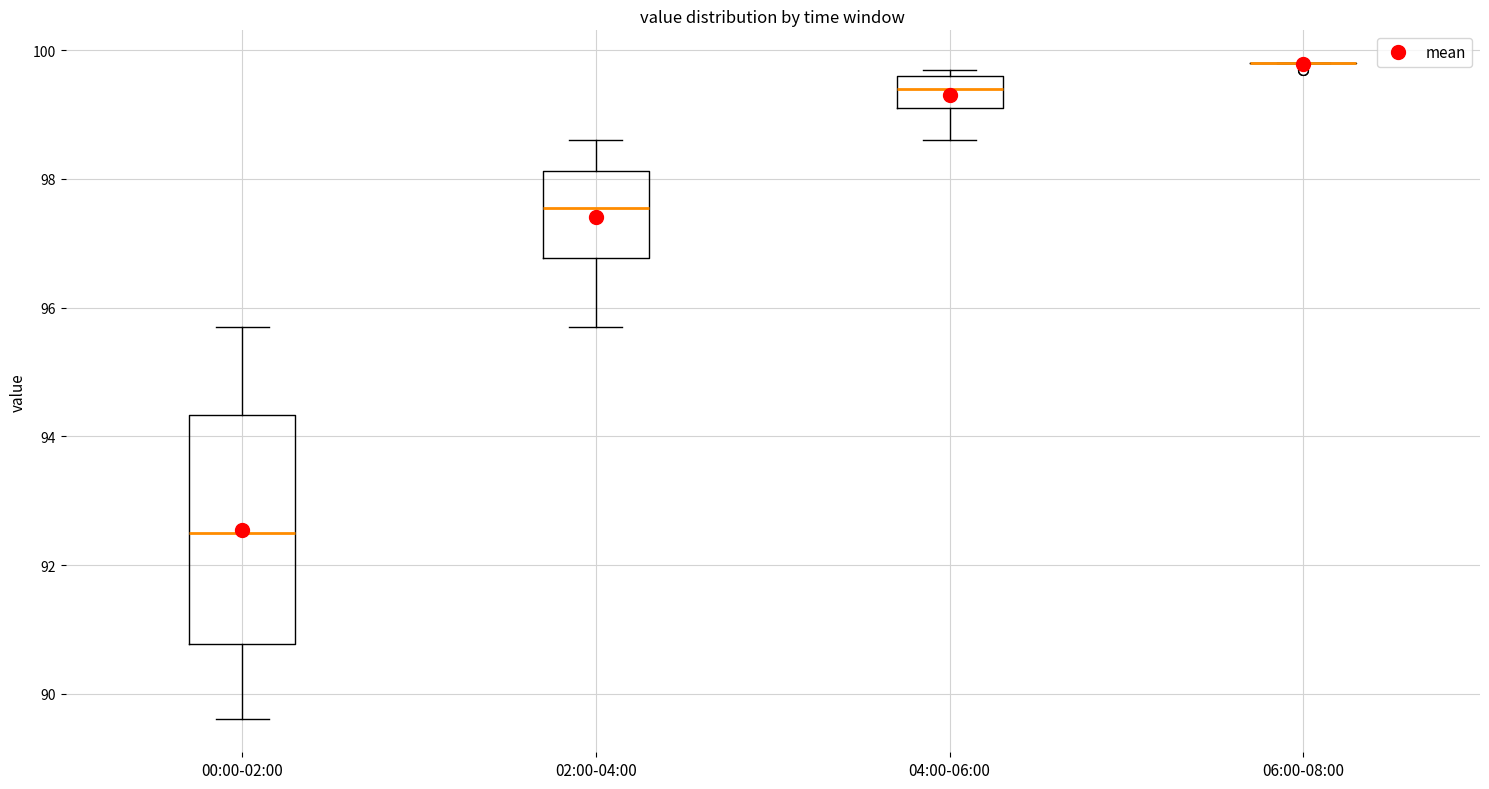

Reading left to right, read every box against the y-axis: the position of its median line, the range the box covers, and the ends of its whiskers. The values are not printed on the chart, so give them approximately, as read against the axis.

00:00-02:00: median 92.6, box 90.8 to 94.4, whiskers 89.6 to 95.8
02:00-04:00: median 97.6, box 96.8 to 98.2, whiskers 95.8 to 98.6
04:00-06:00: median 99.4, box 99.2 to 99.6, whiskers 98.6 to 99.8
06:00-08:00: box collapsed to a line at 99.8, whiskers 99.8 to 99.8